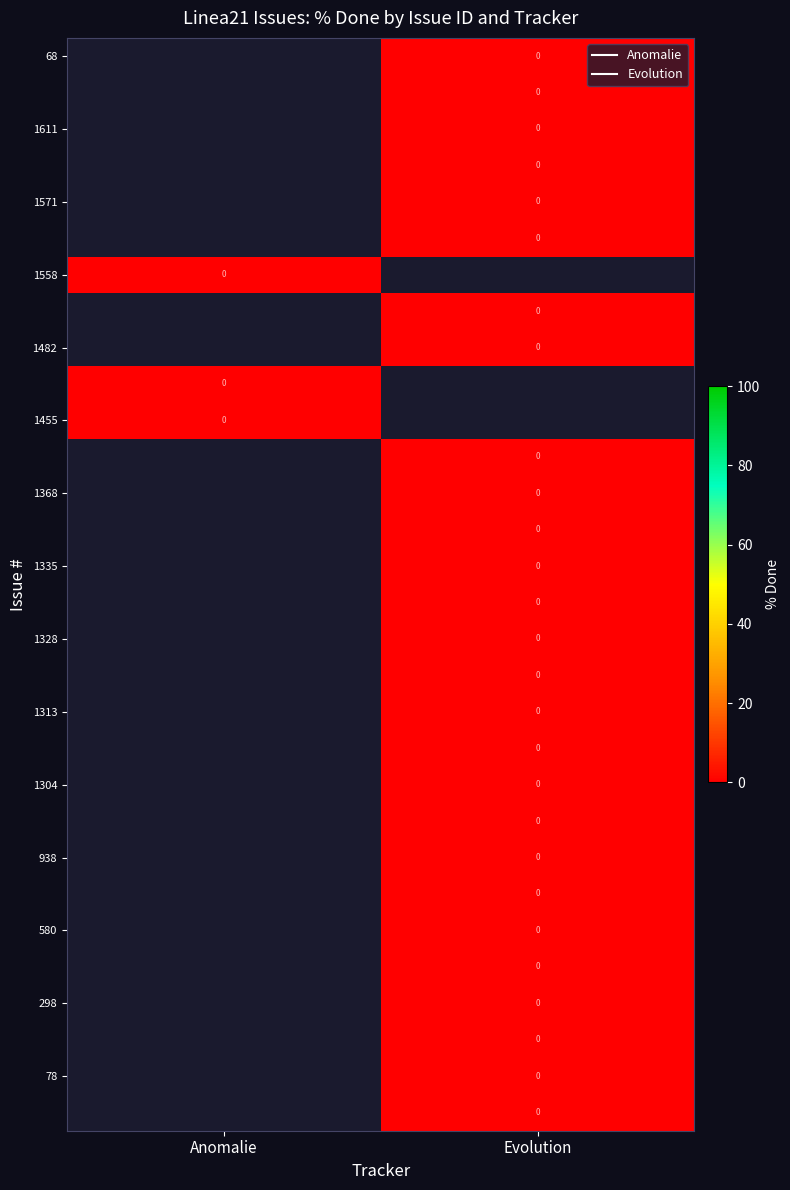

Between Evolution and Anomalie, which is larger?

Anomalie